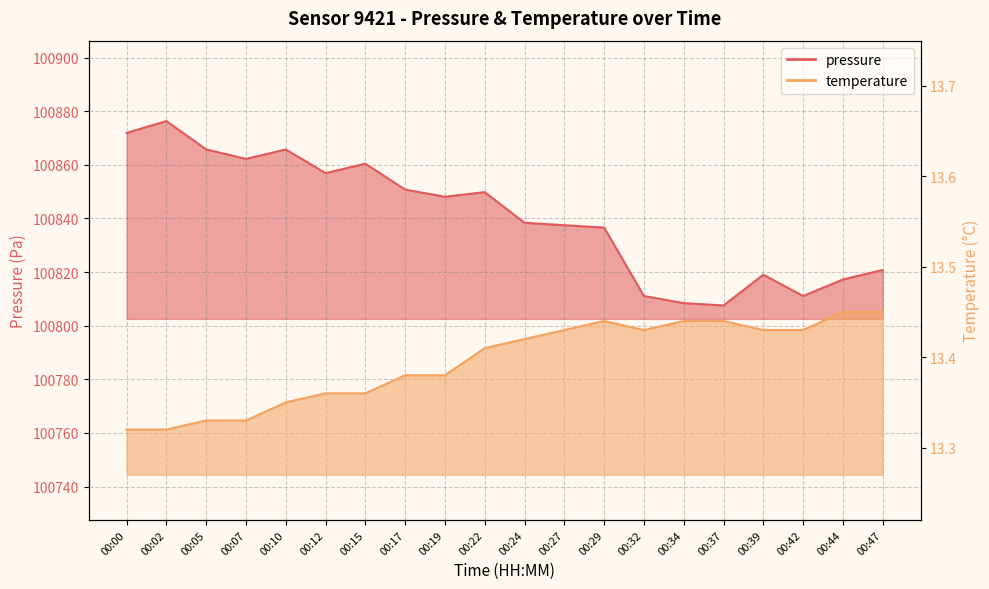

Is it true that pressure equals 100849.8 at 00:22?

True